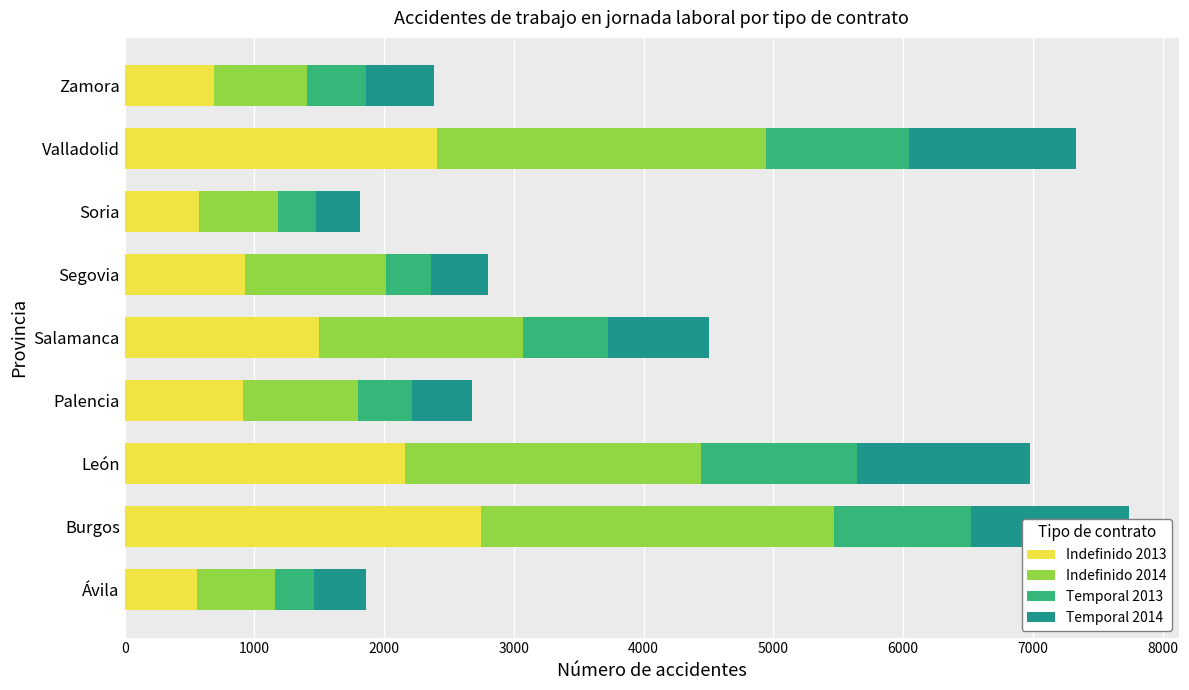

Is it true that Indefinido 2013 equals 3616 at León?

False